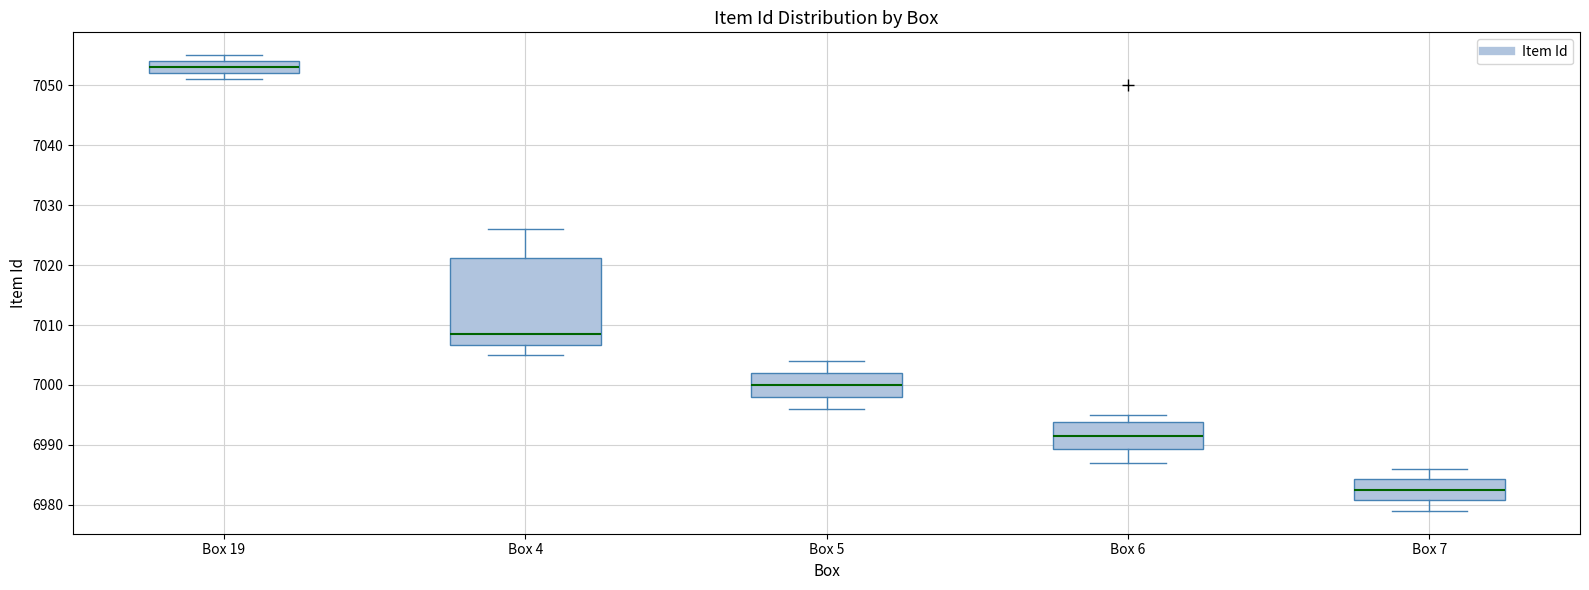

Which box is the tallest, from its lower edge to its upper edge?

Box 4